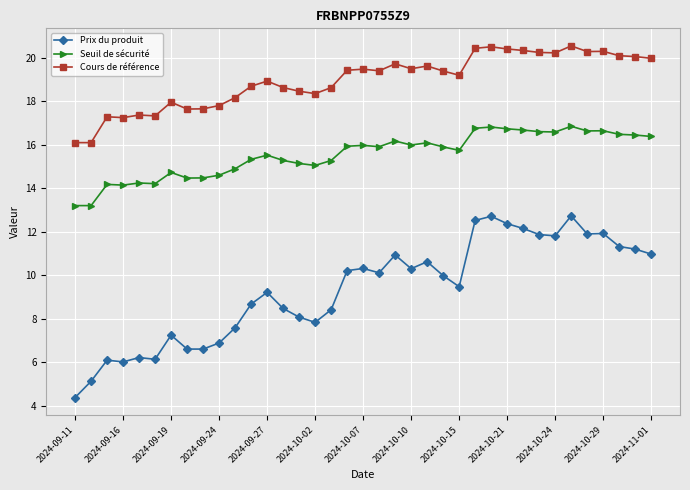

What is the value of the Seuil de sécurité point at the 3rd from the left?

14.2